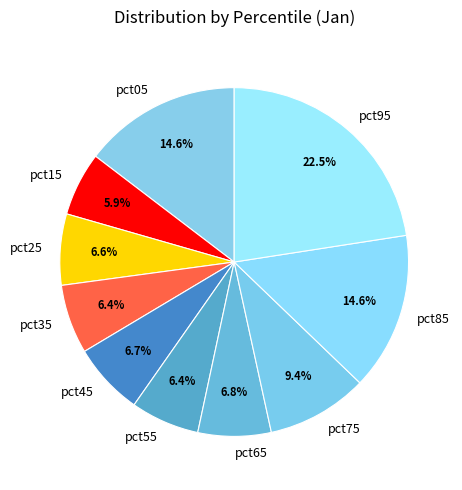

What percentage is the pct05 slice, to the nearest percent?

15%